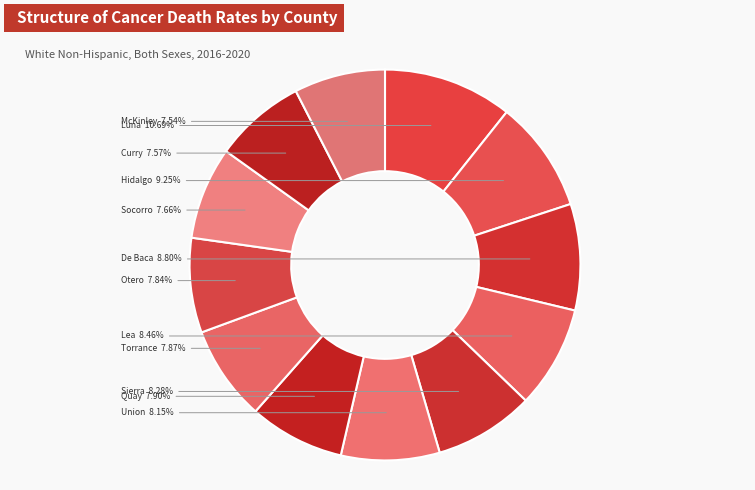

How many slices are in this pie chart?

12